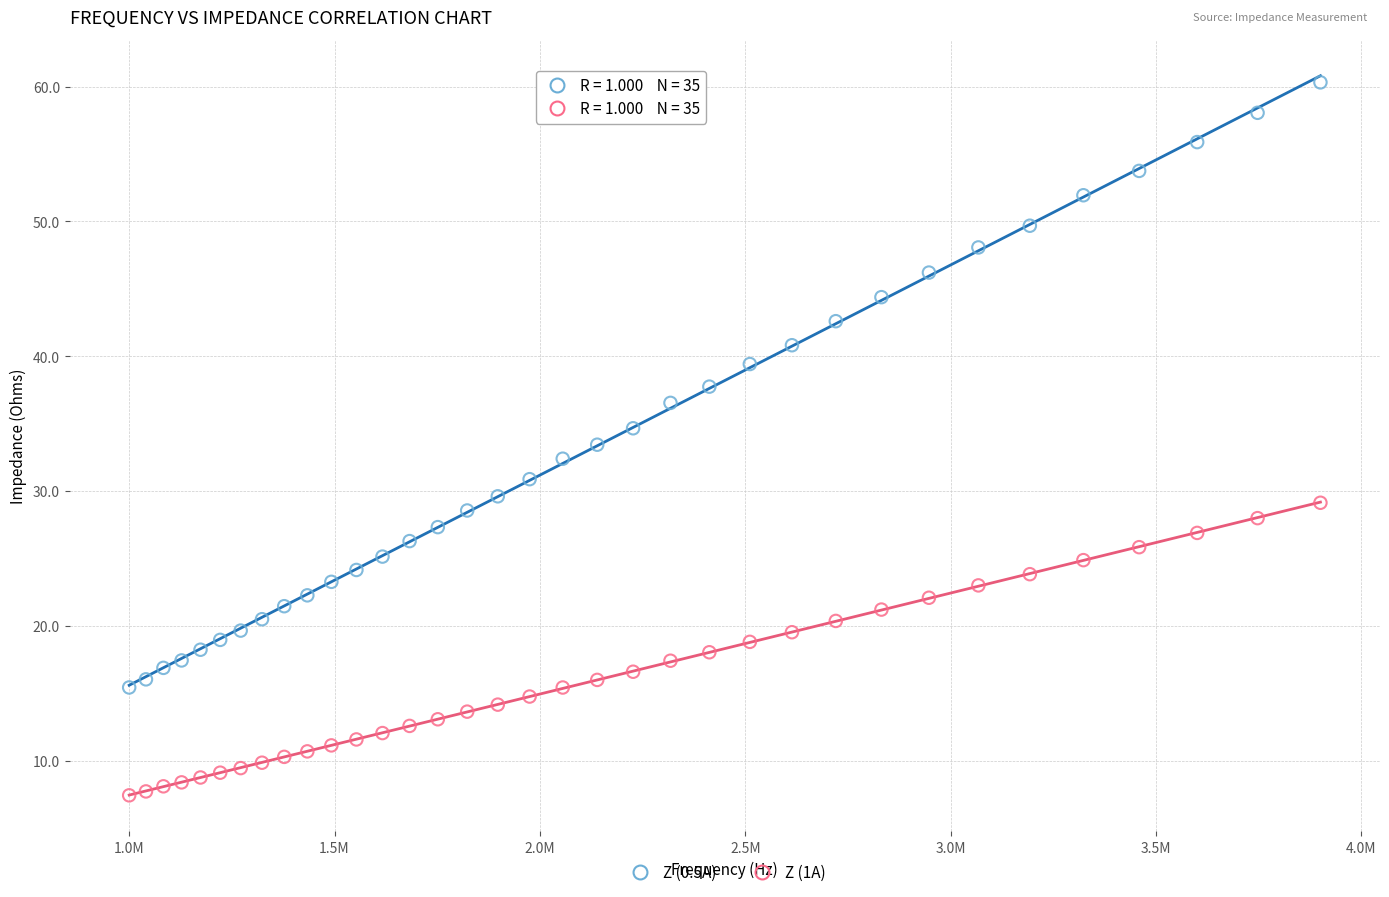

Which series has the largest Y range (max minus min)?

Z (0.5A)